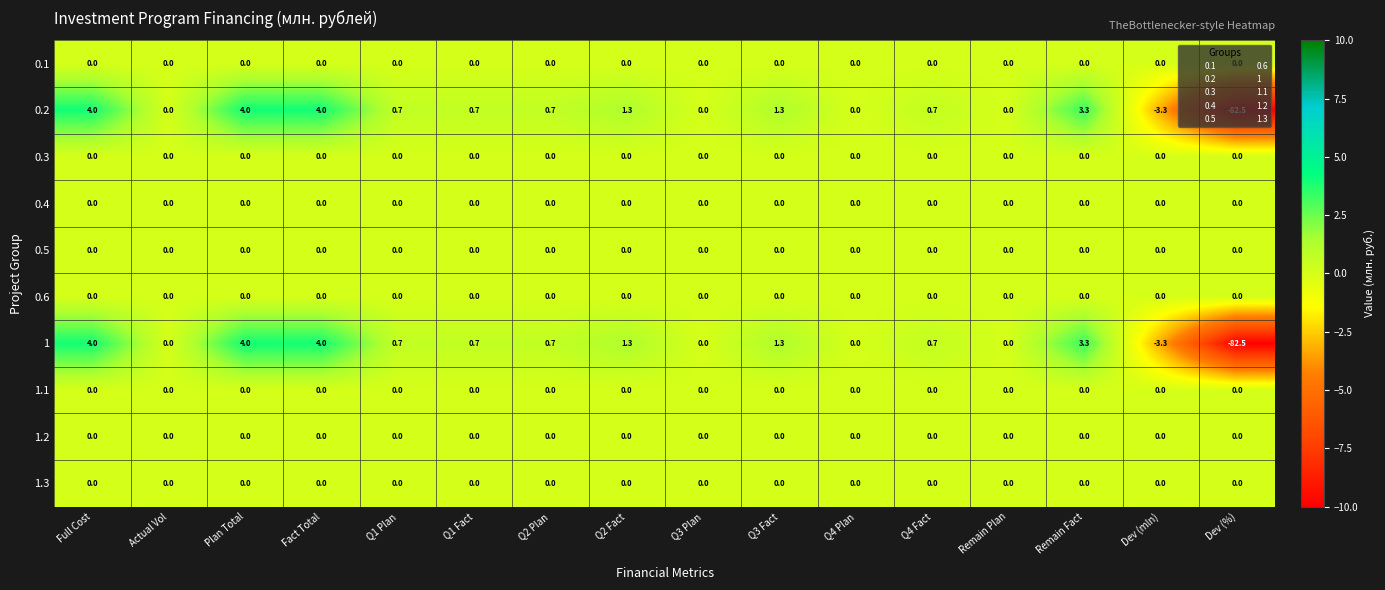

What is the maximum value for 0.2?

4.0